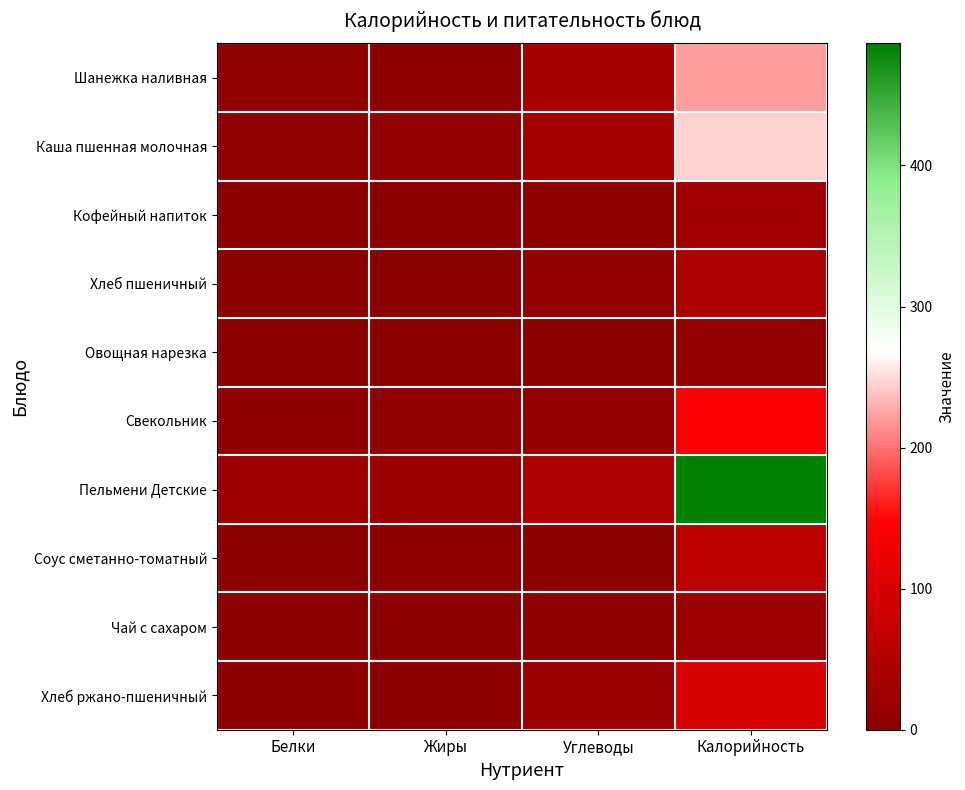

Count the number of data series in this chart.

10